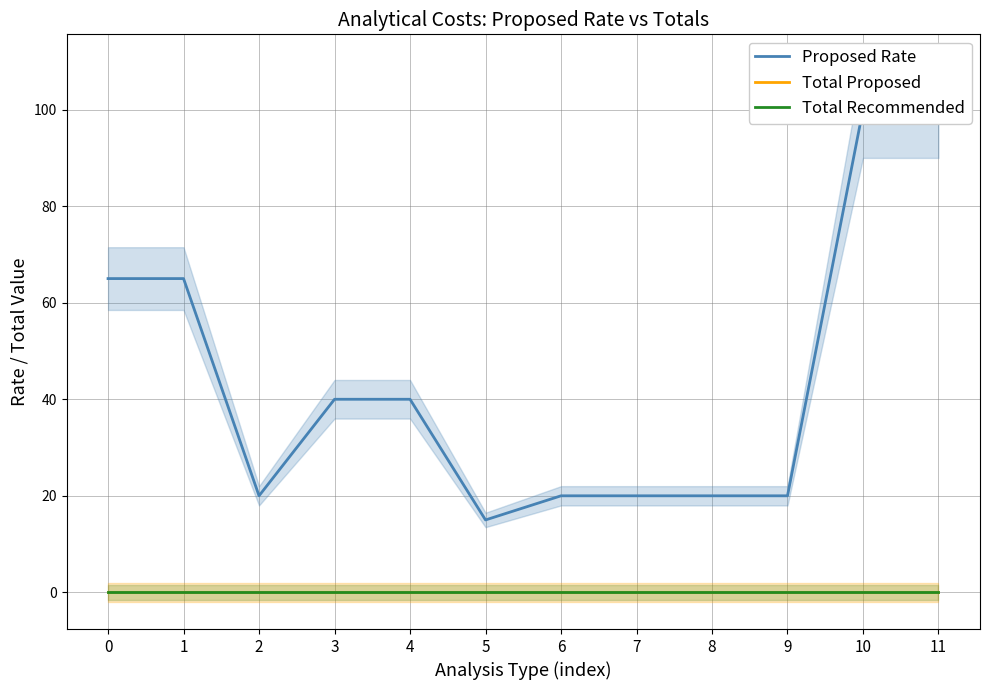

Rank the series by their maximum value, from lowest to highest.

Total Proposed, Total Recommended, Proposed Rate